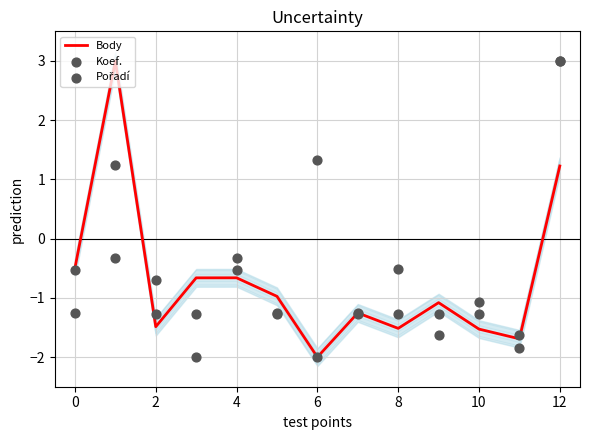

What is the total value across all series at 0?

-2.3